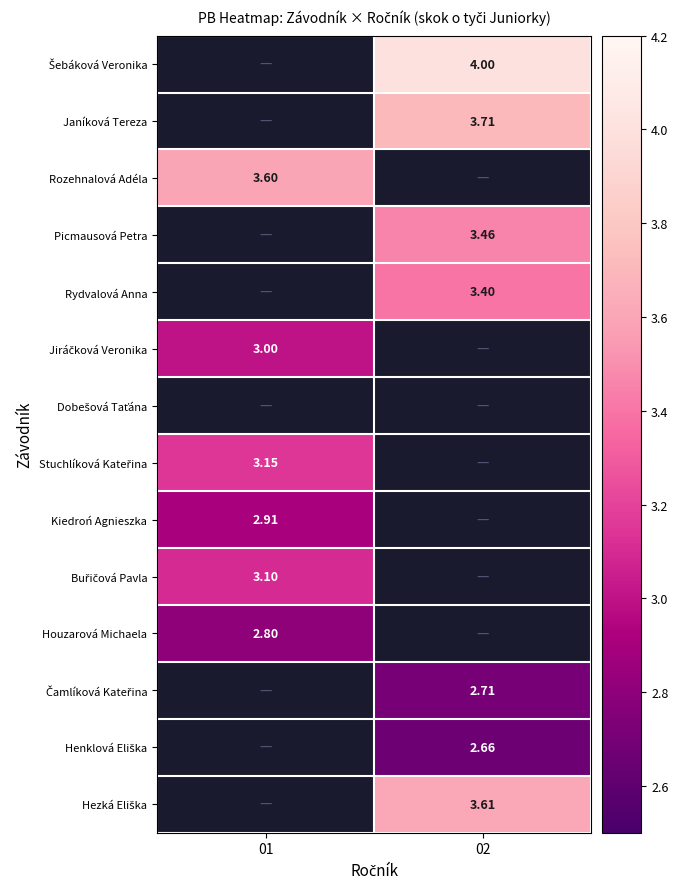

Read the Rydvalová Anna value at 02.

3.4